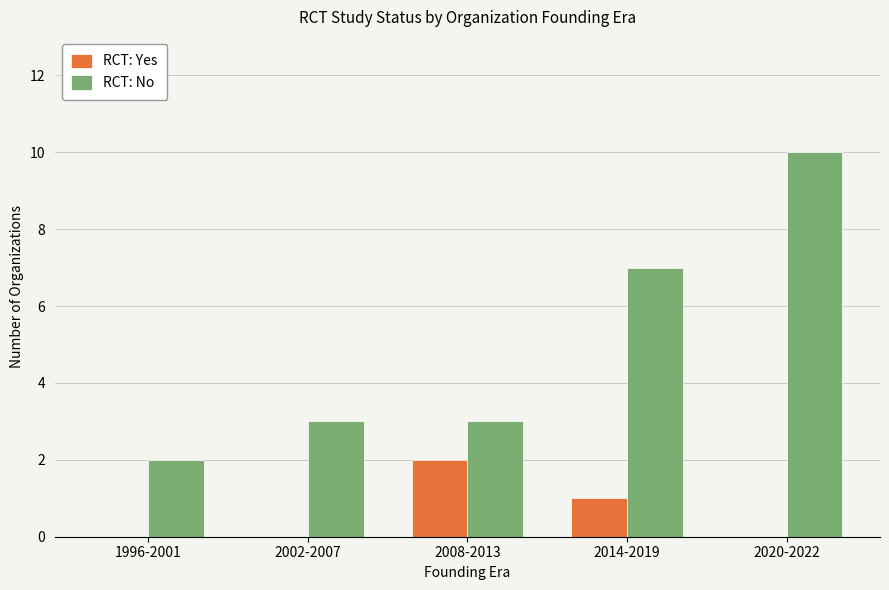

At which label is RCT: No closest to 6?

2014-2019